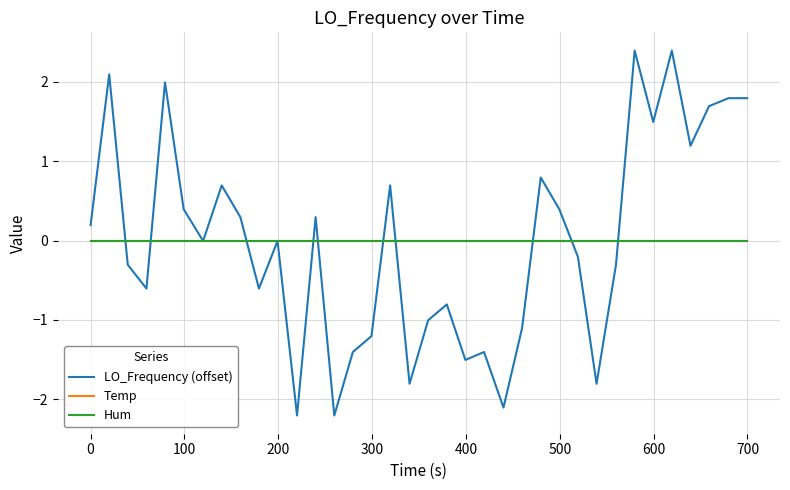

Is this an area chart (filled region under the line)?

No